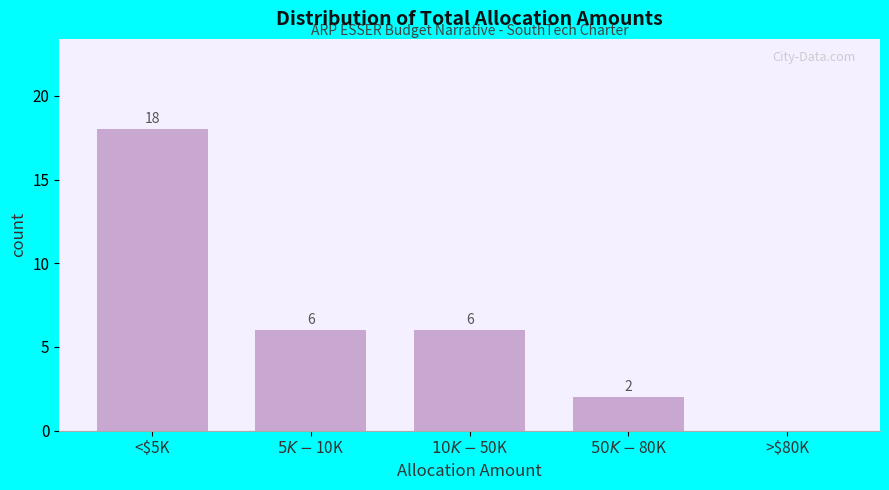

Is it true that the value at <$5K is 18?

True